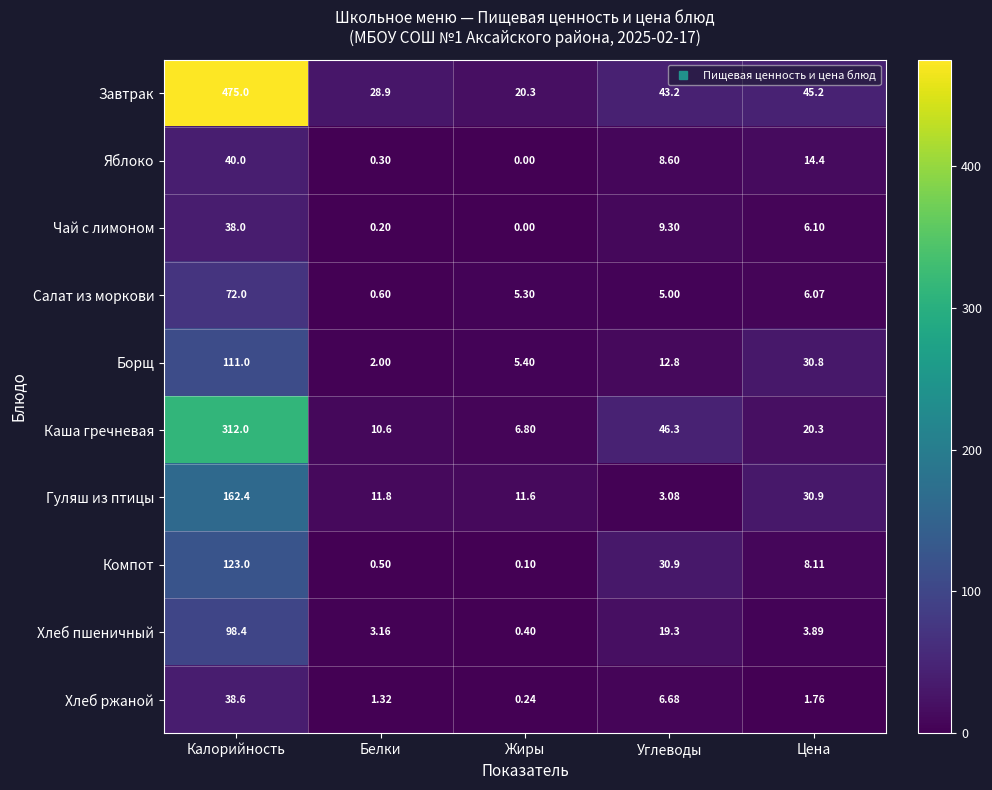

List the labels in order of Гуляш из птицы value, smallest first.

Углеводы, Жиры, Белки, Цена, Калорийность